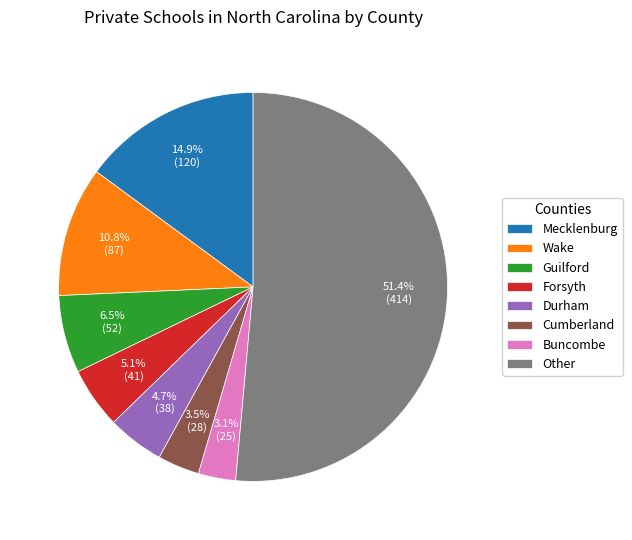

True or false: Mecklenburg accounts for 28% of the total.

False